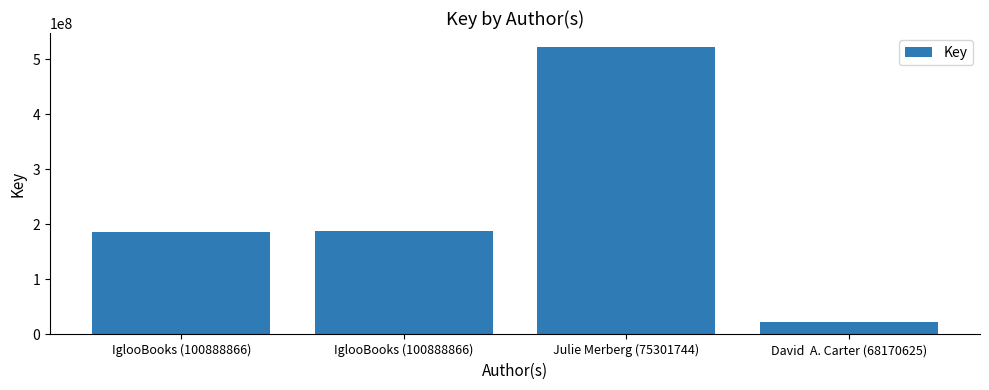

Are the bars grouped side by side (vs. stacked)?

No